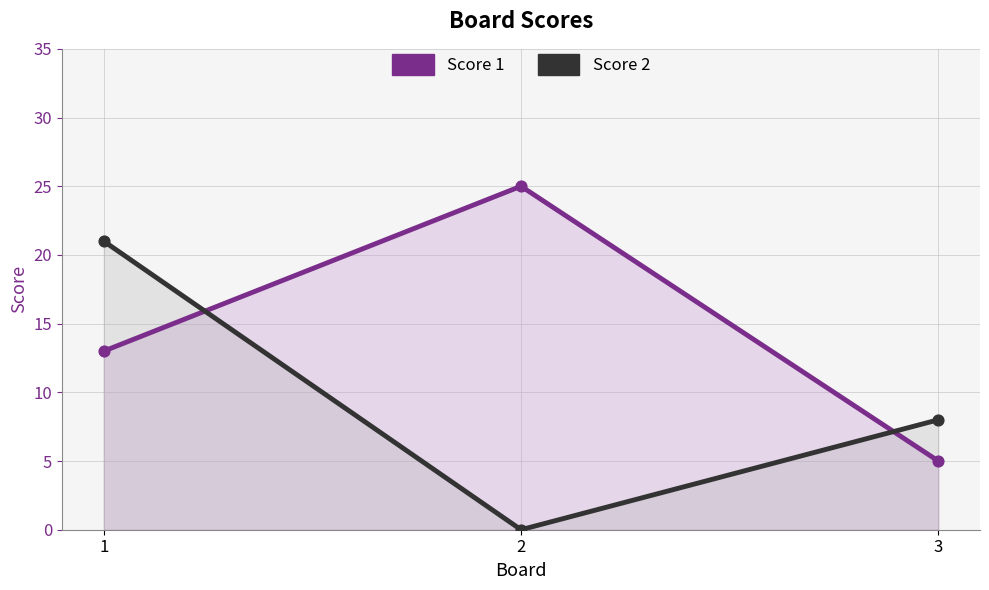

At which category is the sum across all series the highest?

1